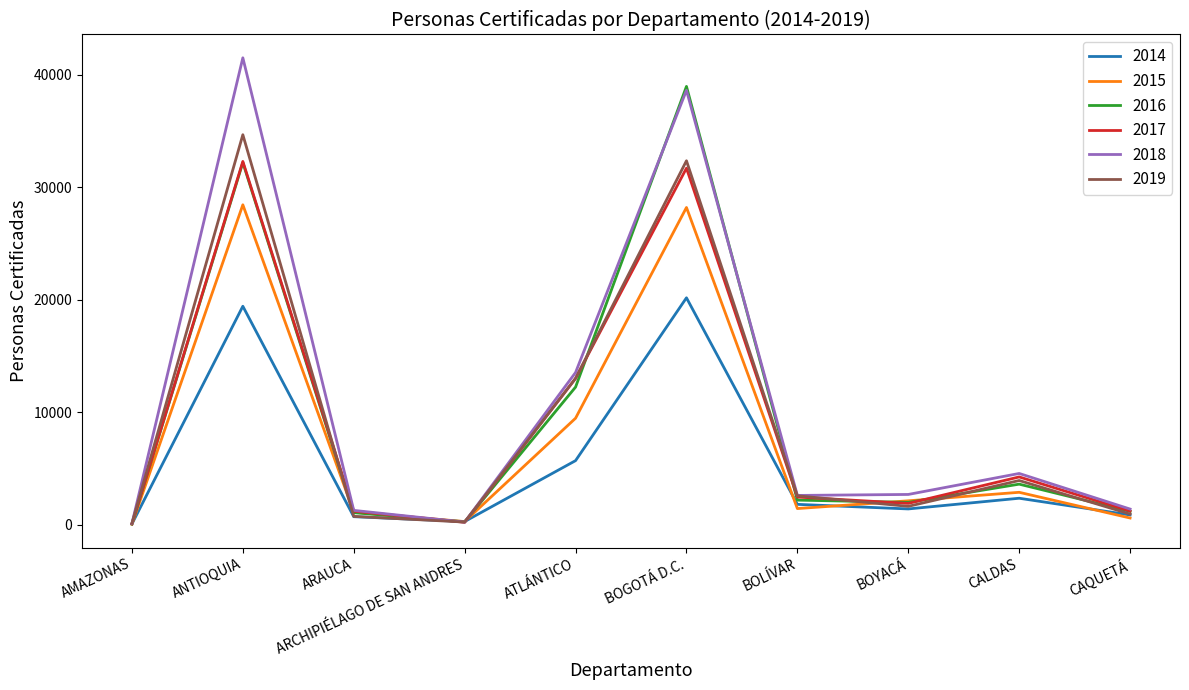

At how many categories does at least one series exceed 27910?

2